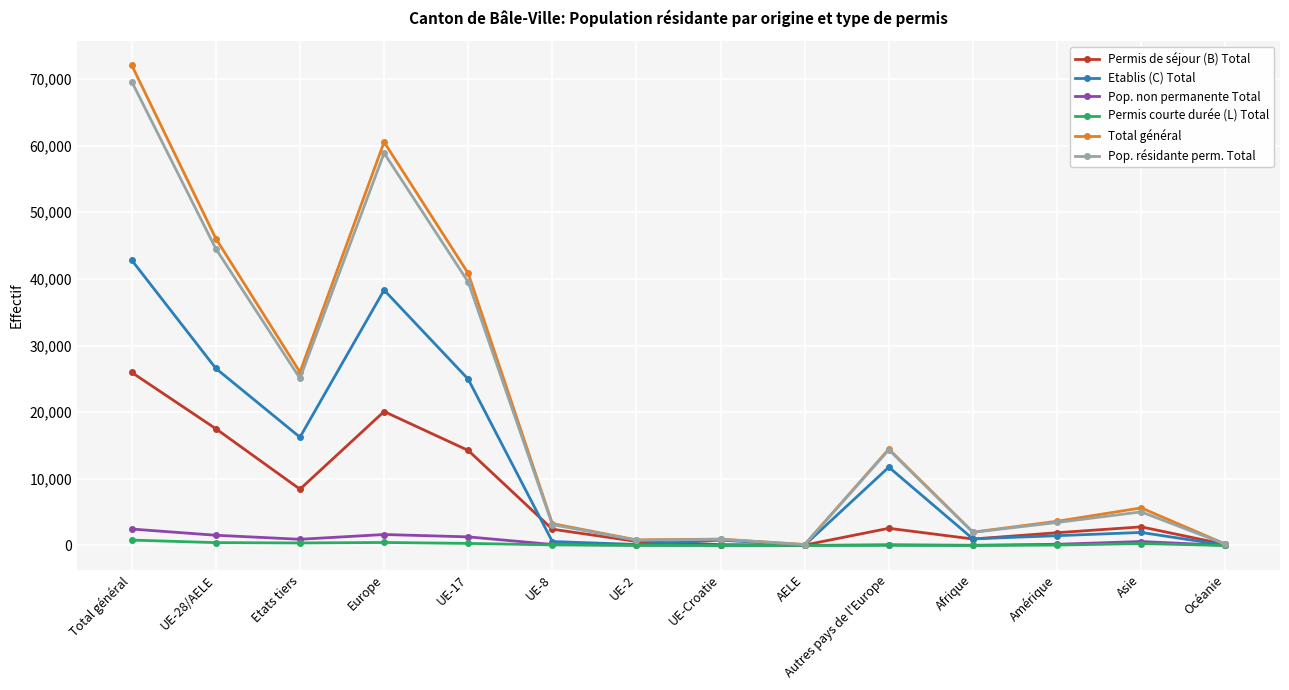

Which series has the largest range (max minus min)?

Total général